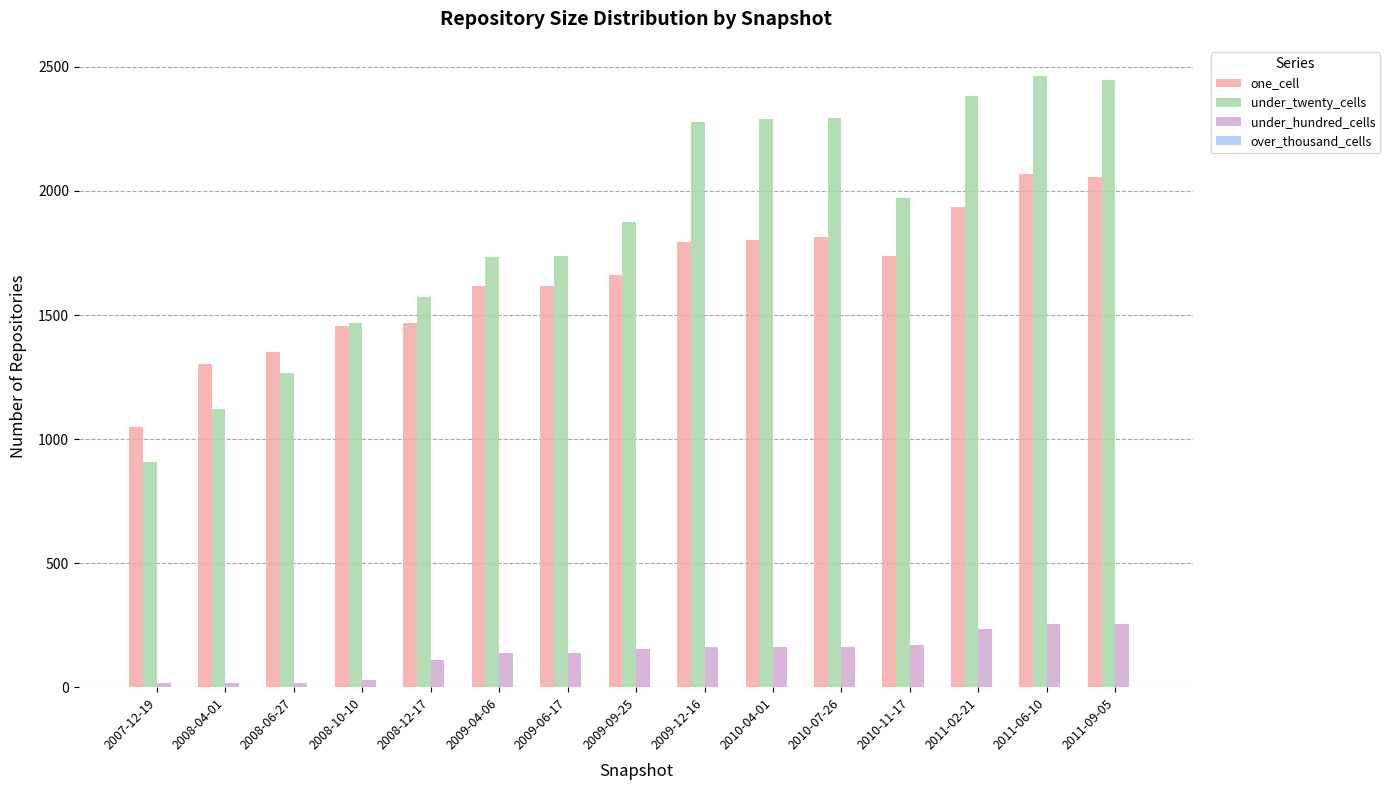

The value of under_twenty_cells at 2011-02-21 is 727. True or false?

False